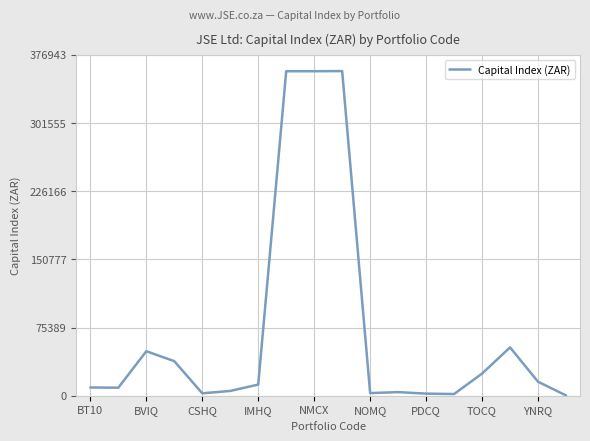

What is the sum of all values?

1307259.9